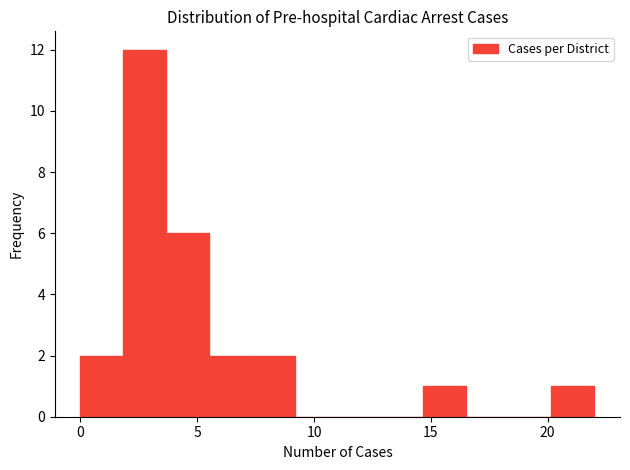

Around what value on the x-axis is the tallest bar? Give the approximate position of its centre, as read against the axis.

3.0